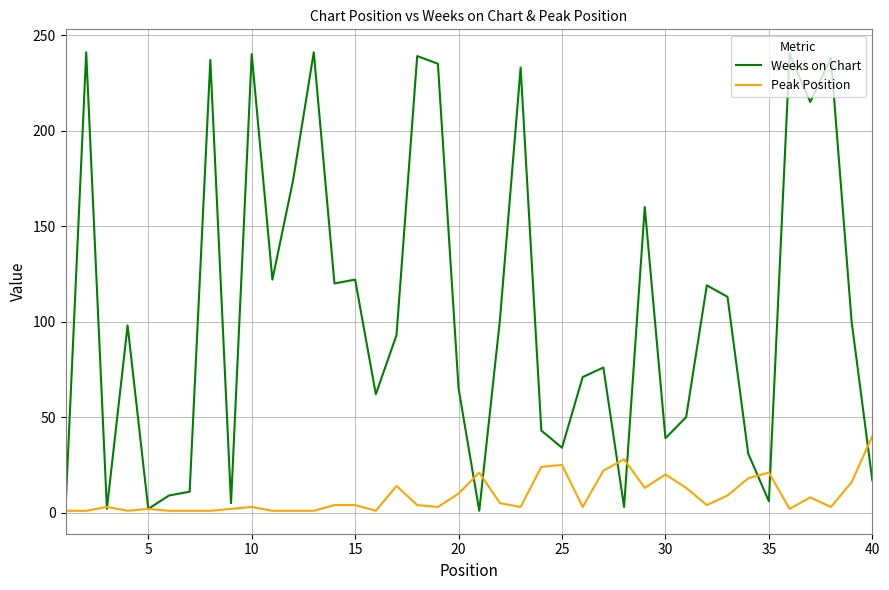

In Weeks on Chart, how many points are higher than both neighbors (excluding endpoints)?

13